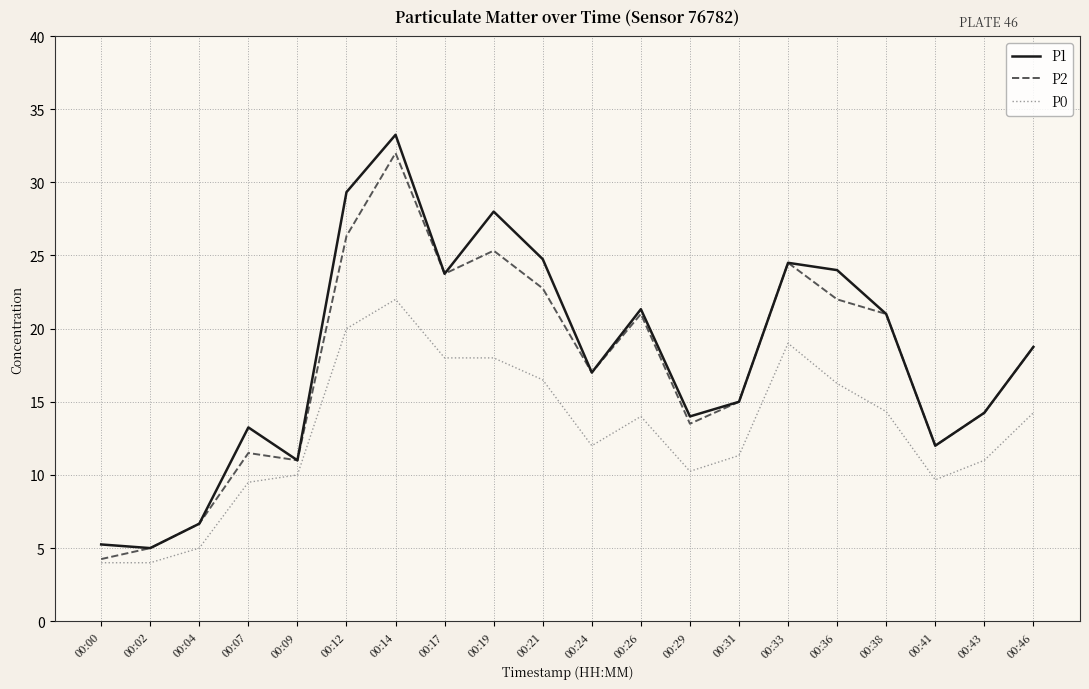

True or false: P1 has more than 2 interior local peaks.

True